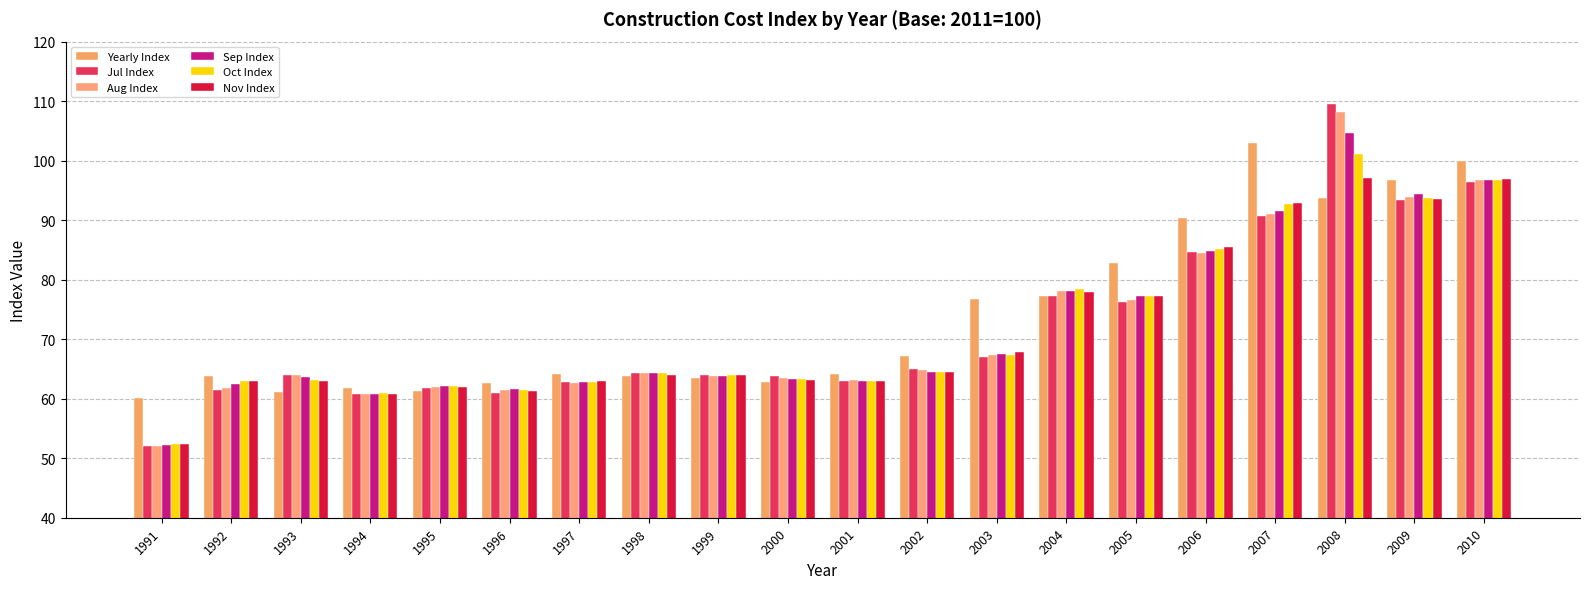

The Yearly Index series shows 28.9 at 1992. True or false?

False